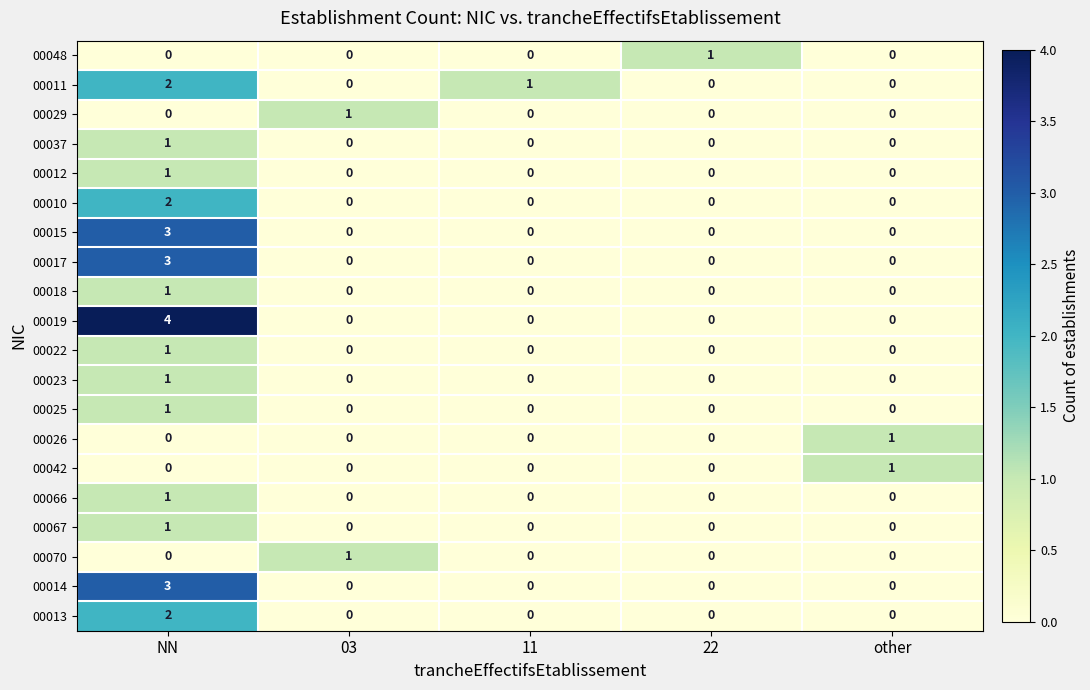

At which category is the sum across all series the highest?

NN